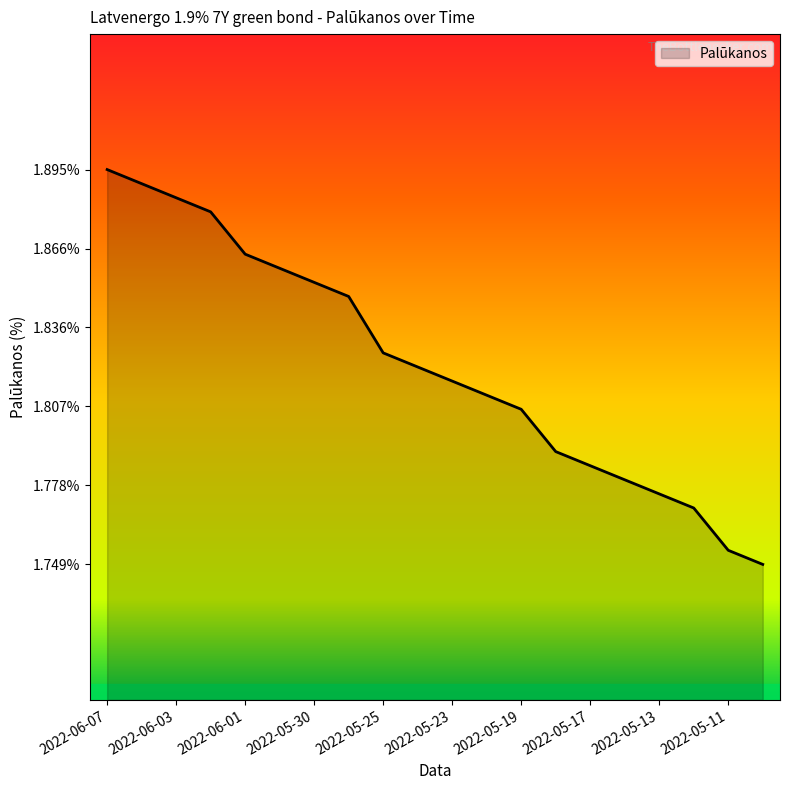

What is the average value?

1.8